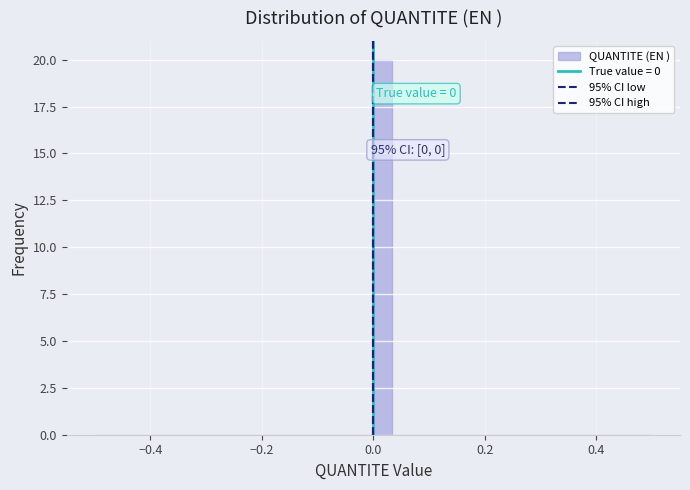

Around what value on the x-axis is the tallest bar? Give the approximate position of its centre, as read against the axis.

0.02